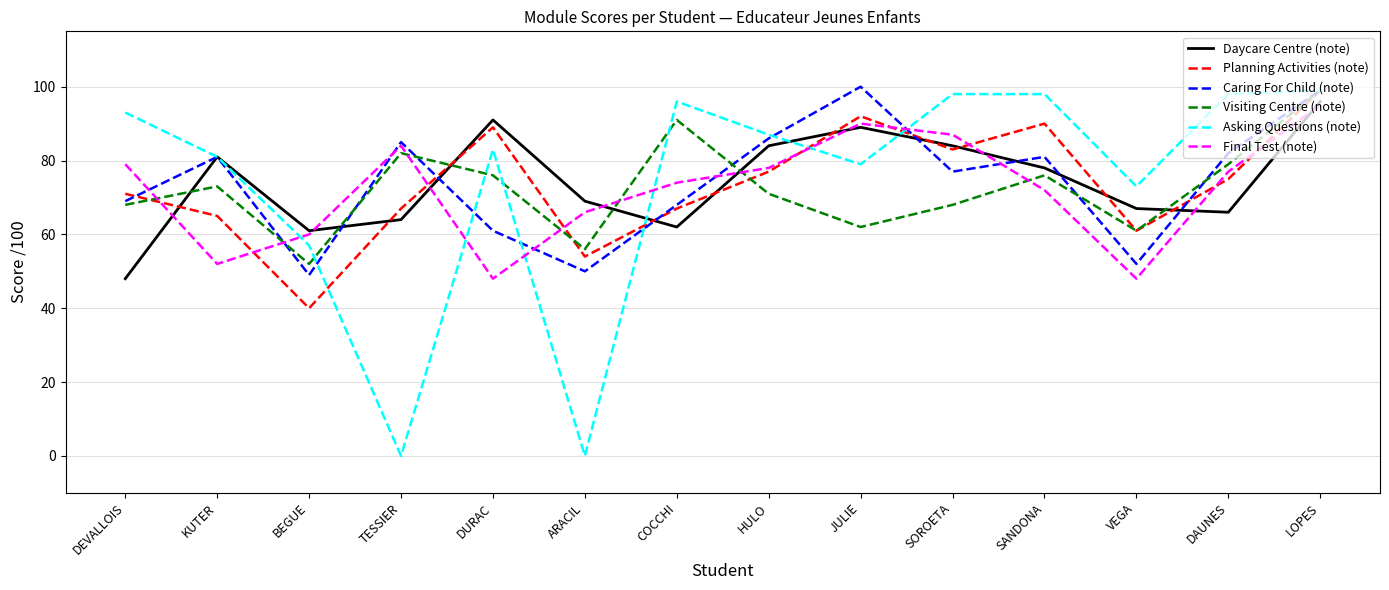

Count the number of categories in the chart.

14